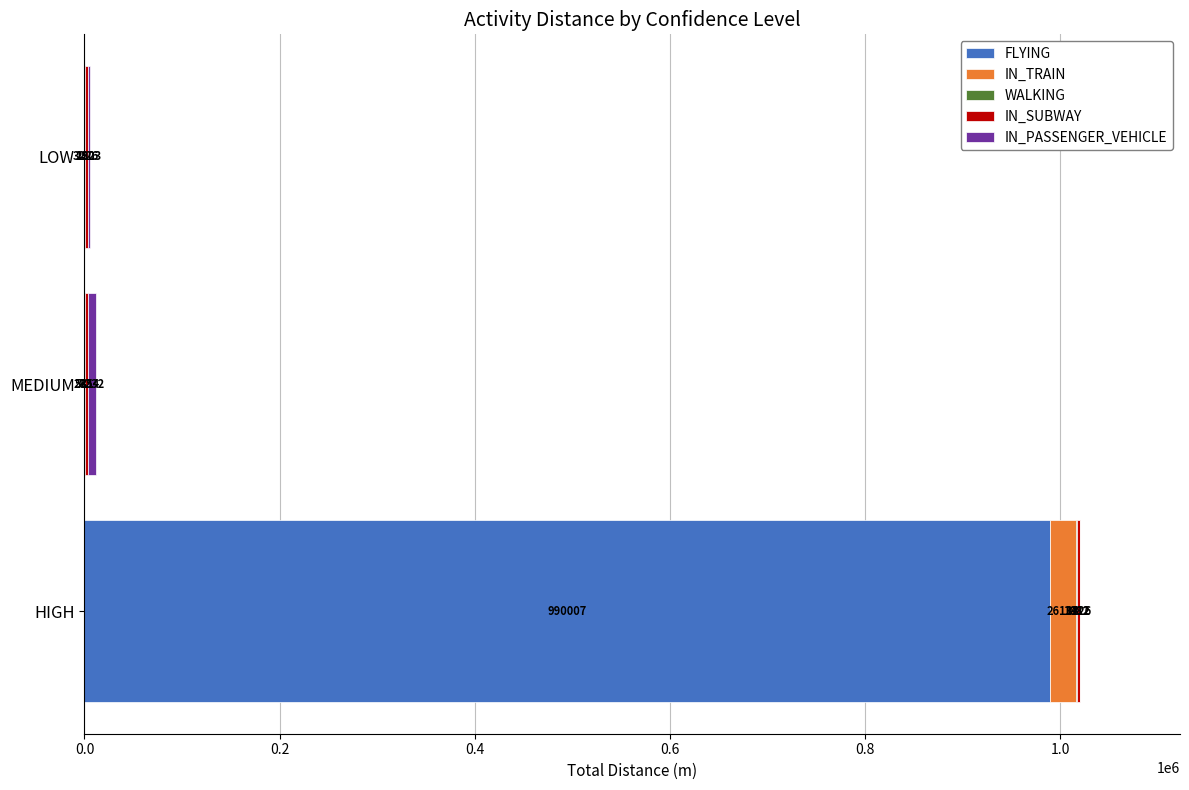

What is the total value across all series at HIGH?

1020841